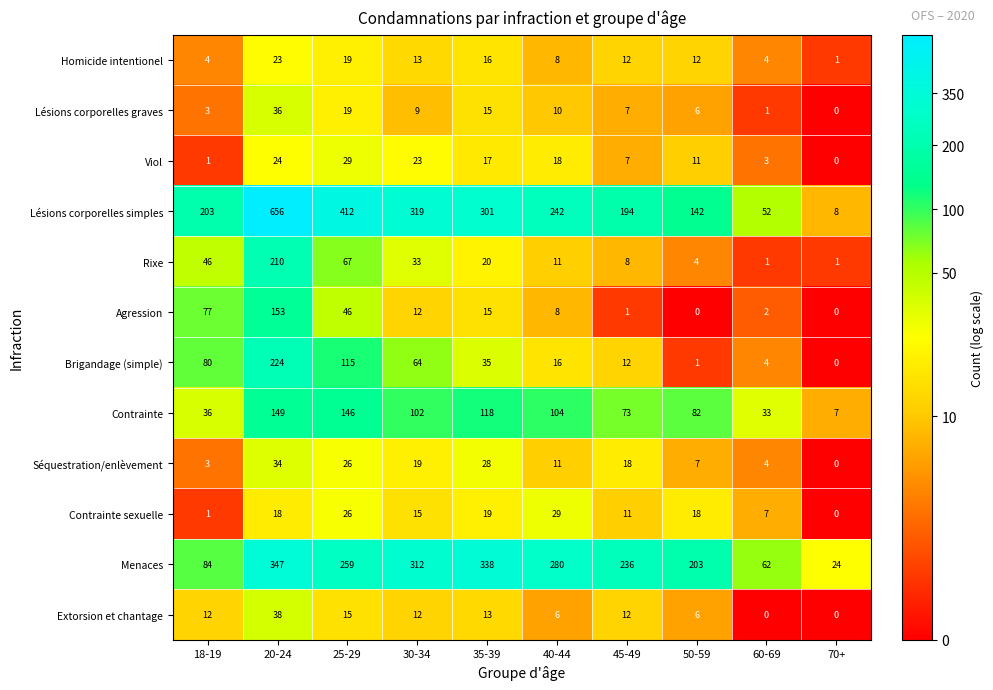

The Lésions corporelles simples series shows 281 at 45-49. True or false?

False